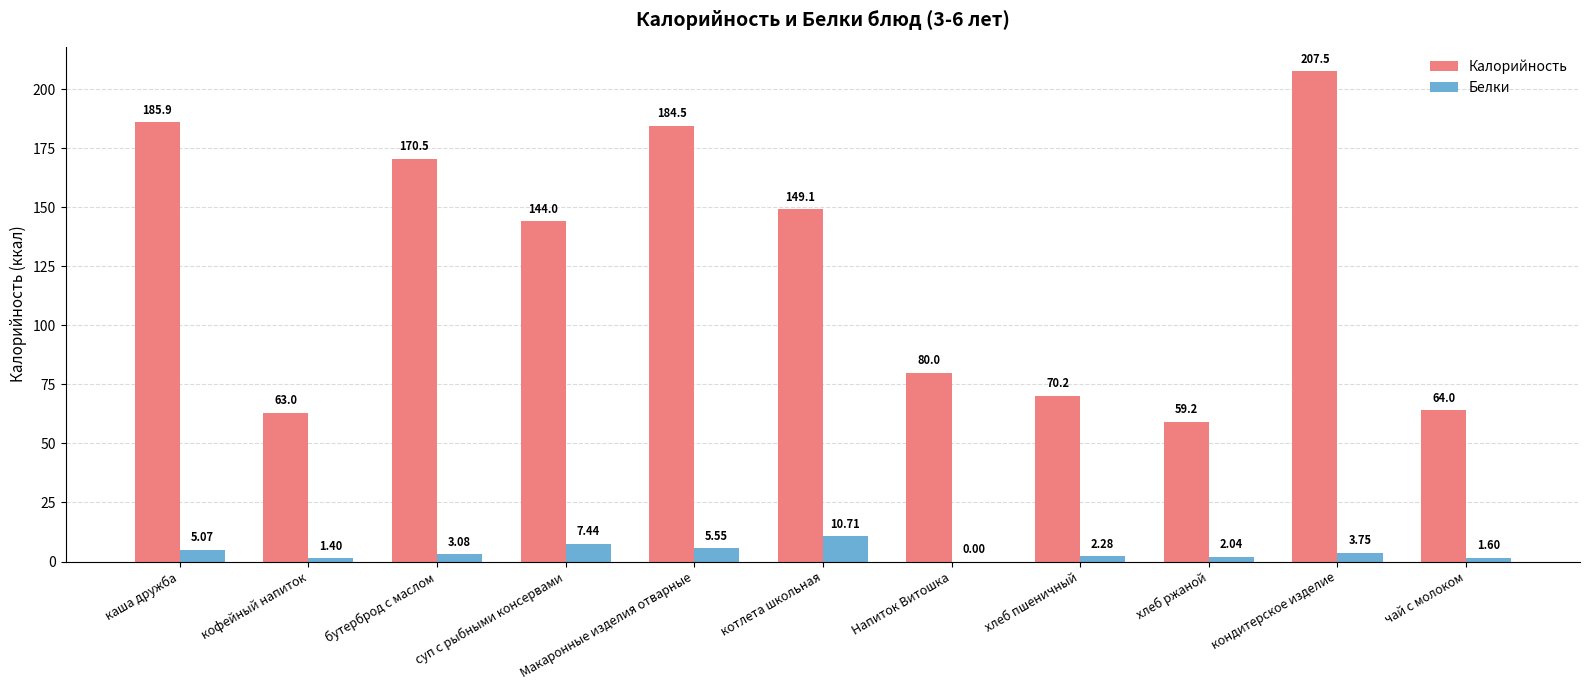

How many groups of bars are there?

11